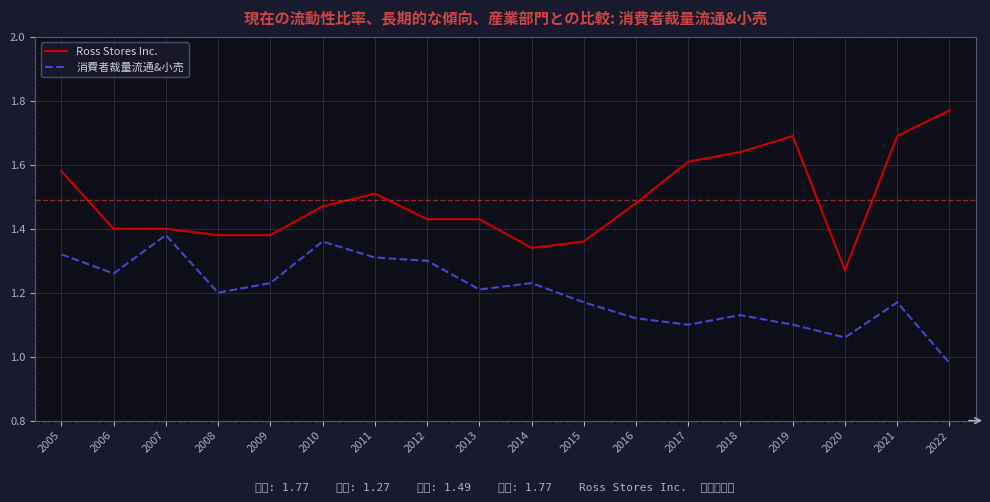

Where does the 消費者裁量流通&小売 series first go above 1?

2005